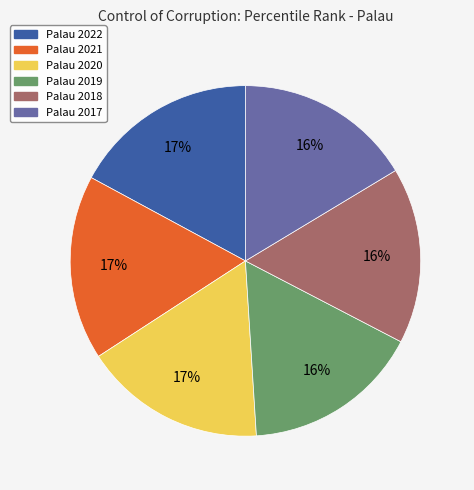

To the nearest percent, what is the difference between the largest and smallest slice percentages?

1%